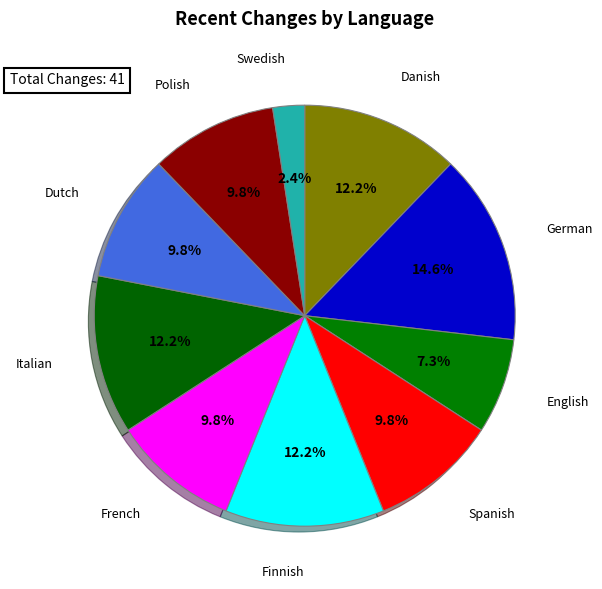

To the nearest percent, what is the average slice percentage?

10%